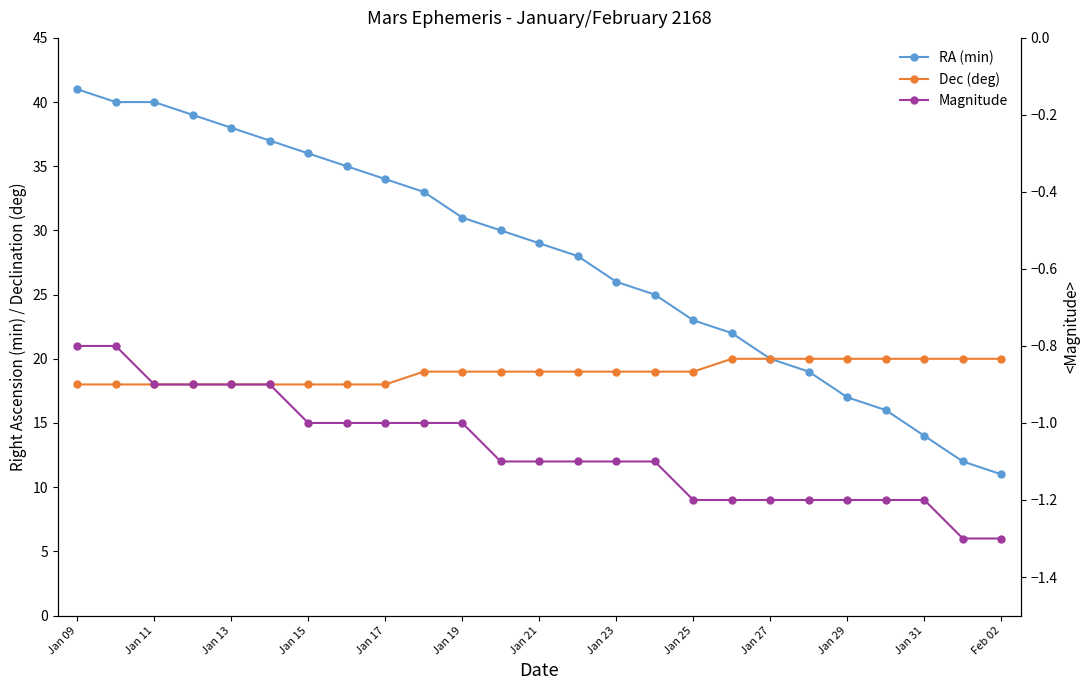

Which category has the lowest value in the Magnitude series?

23